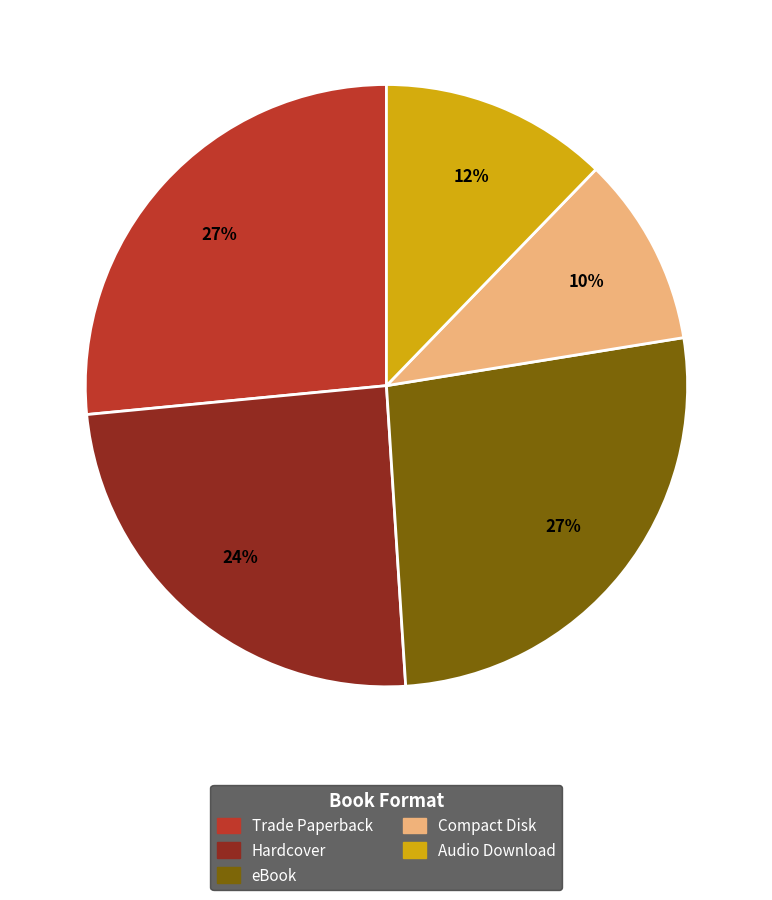

To the nearest percent, what percentage of the pie is Hardcover?

24%